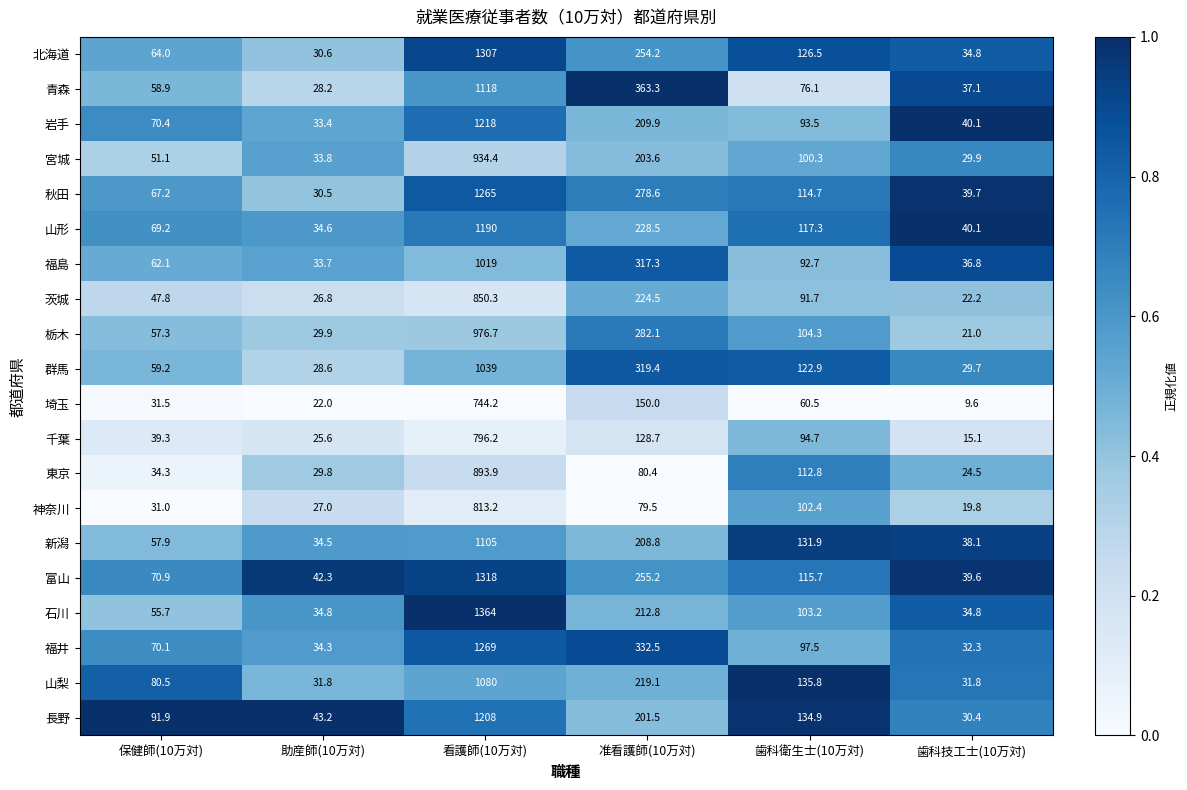

What is the greatest value displayed?

1364.0